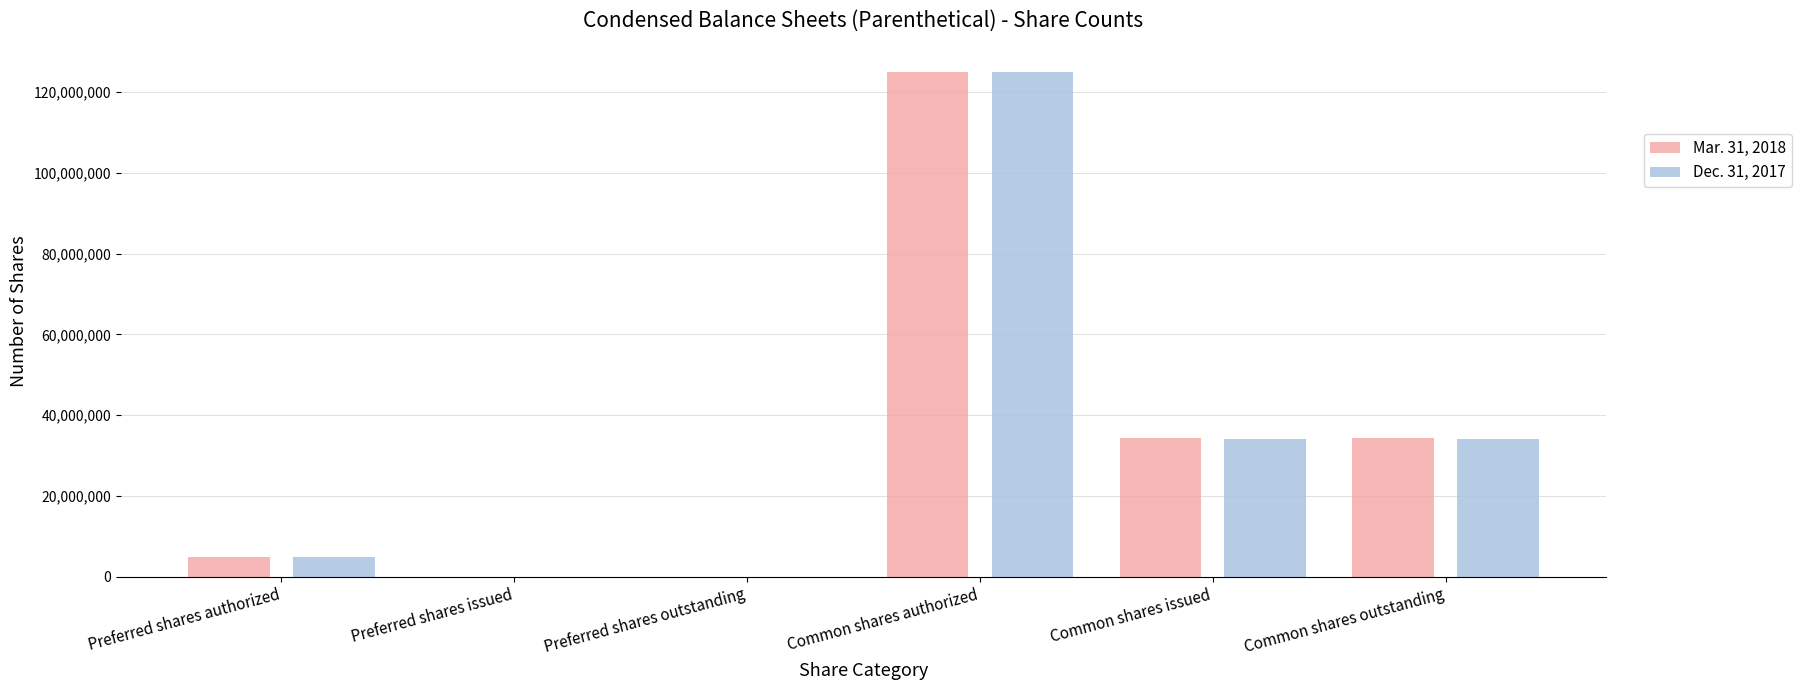

At which category is the sum across all series the highest?

Common shares authorized